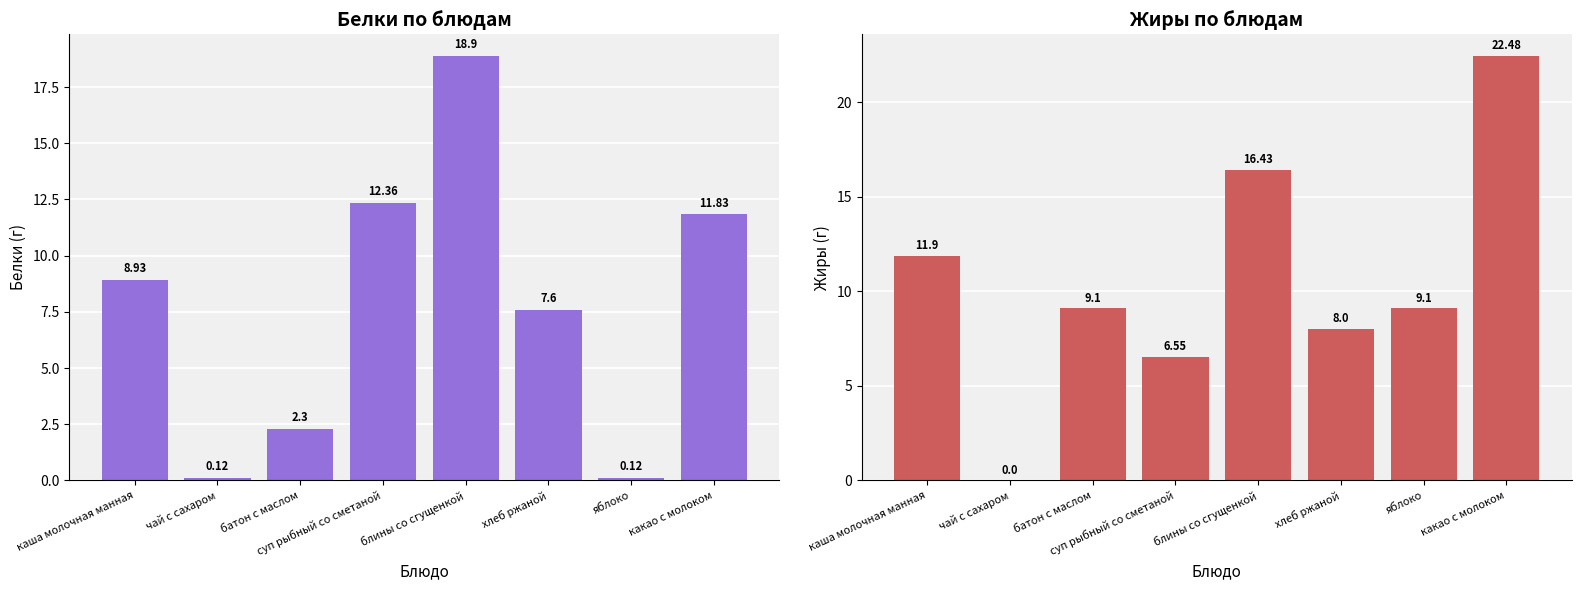

Which series has the largest total across all categories?

Жиры